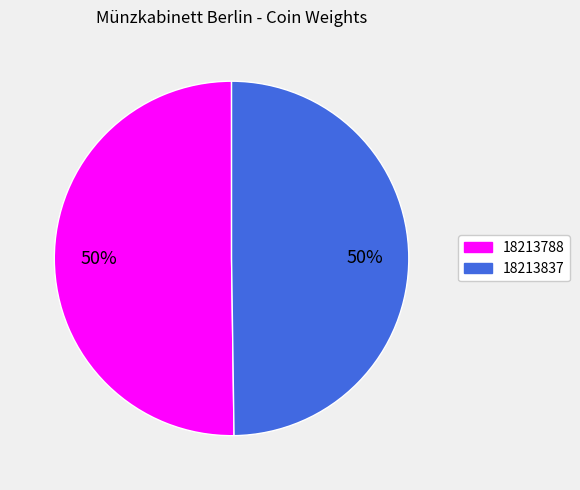

The 18213837 slice represents 50% of the pie. True or false?

True